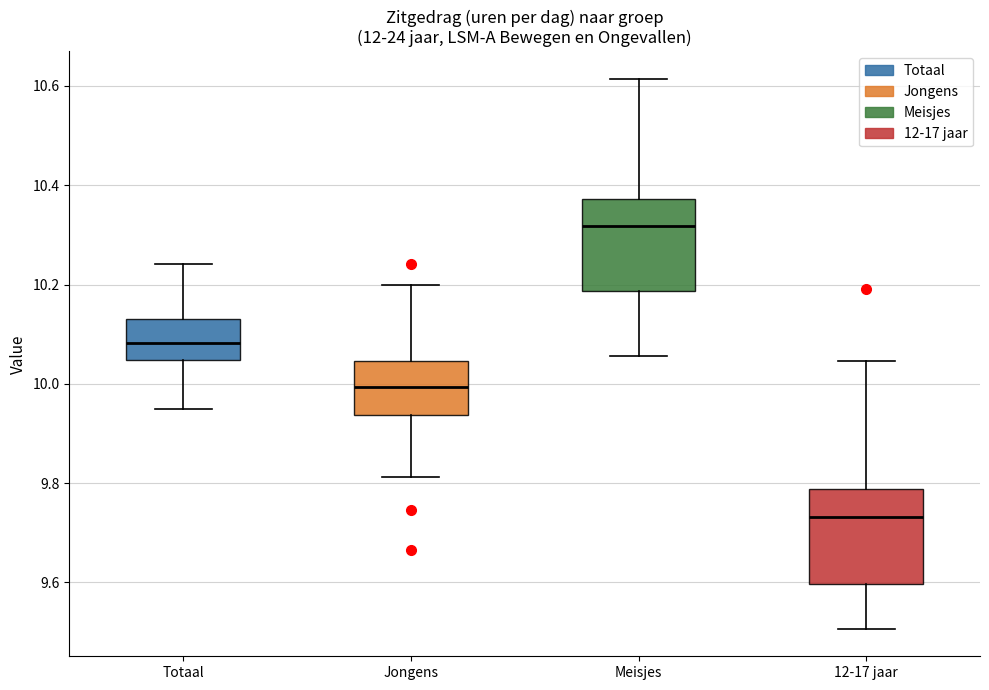

Reading left to right, transcribe this box plot: for each box, give where its median line is, the range the box spans, and where its two whiskers end, as read against the y-axis. The values are not printed on the chart, so give them approximately, as read against the axis.

Totaal: median 10.08, box 10.04 to 10.14, whiskers 9.96 to 10.24
Jongens: median 10.00, box 9.94 to 10.04, whiskers 9.82 to 10.20
Meisjes: median 10.32, box 10.18 to 10.38, whiskers 10.06 to 10.62
12-17 jaar: median 9.74, box 9.60 to 9.78, whiskers 9.50 to 10.04